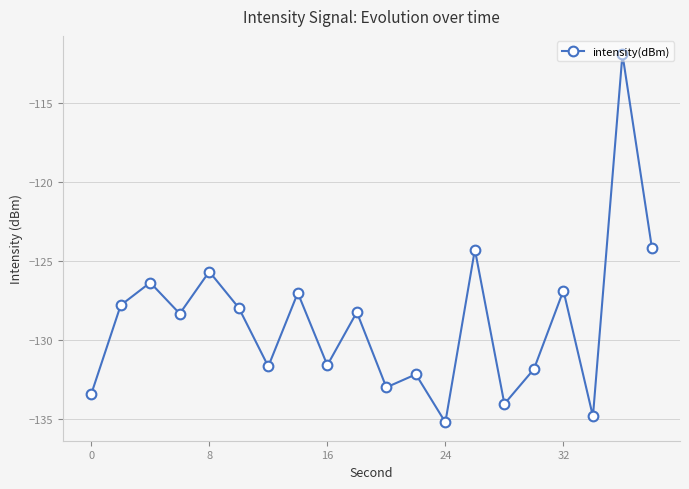

What is the value of the 4th point from the left?

-128.4